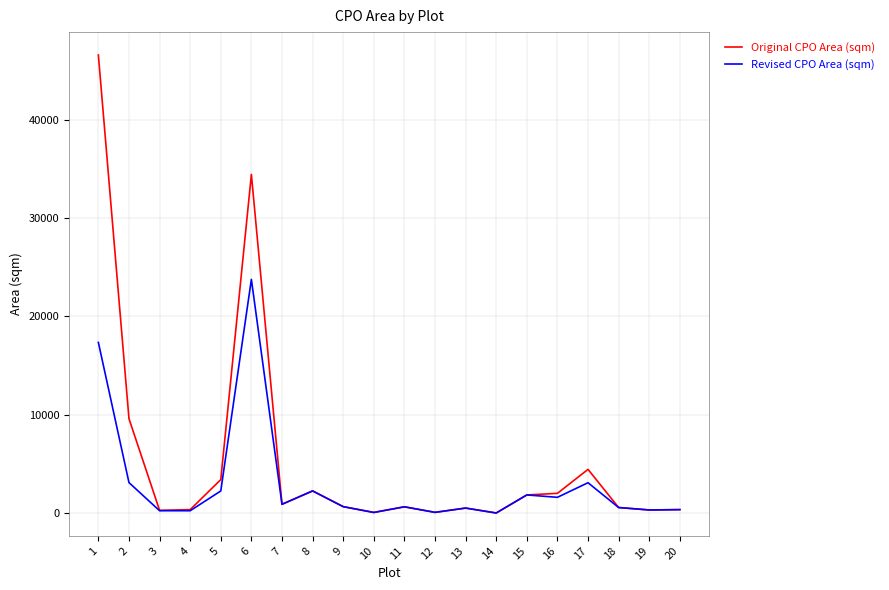

Between 3 and 5, which series saw the biggest shift?

Original CPO Area (sqm)